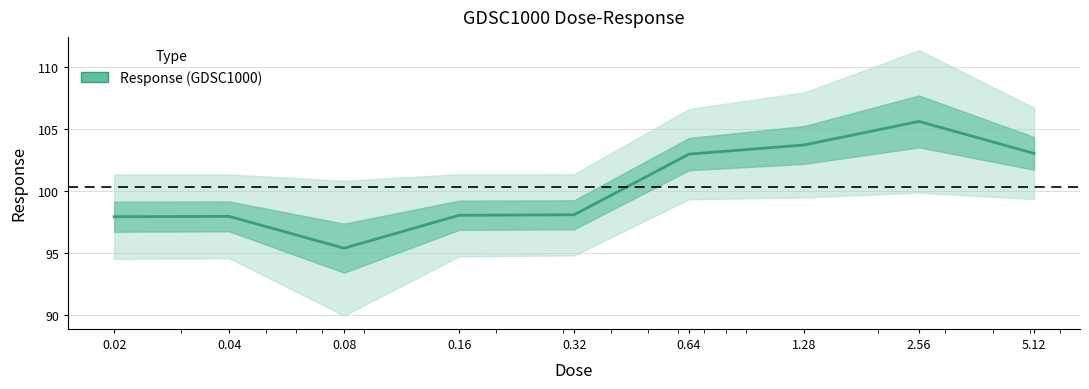

How many categories are shown in the chart?

9